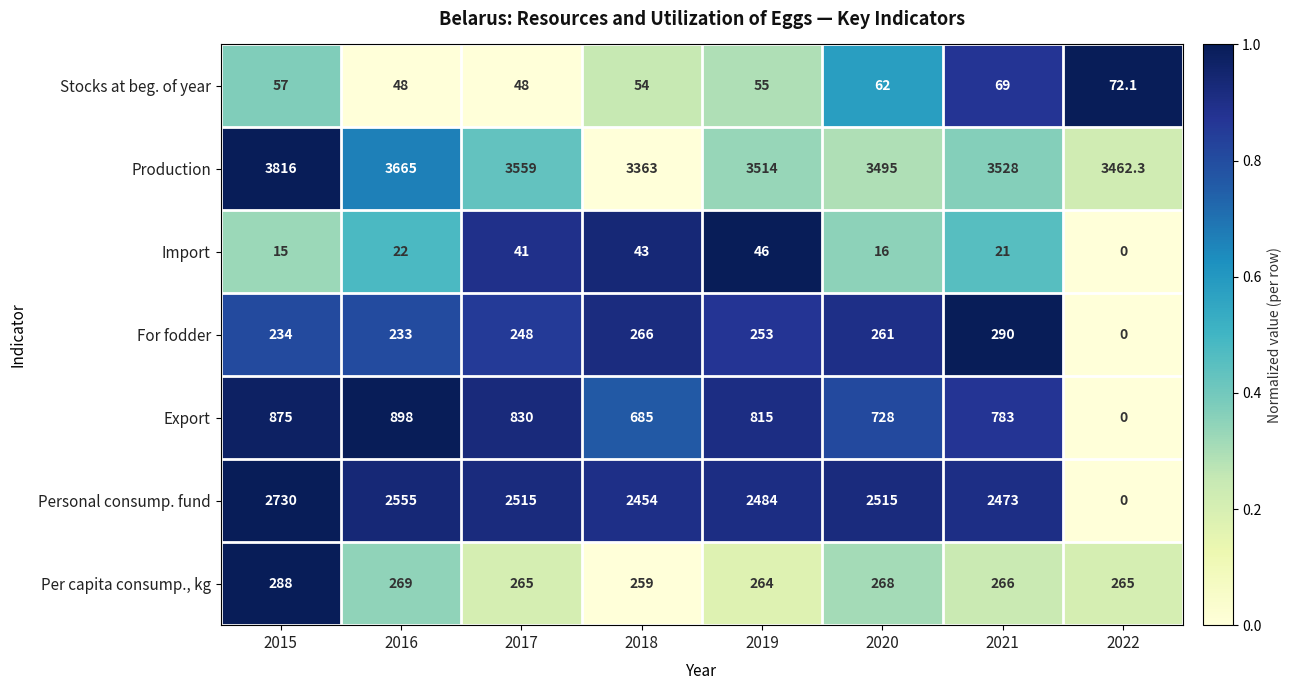

The Personal consump. fund series shows 2555.0 at 2016. True or false?

True